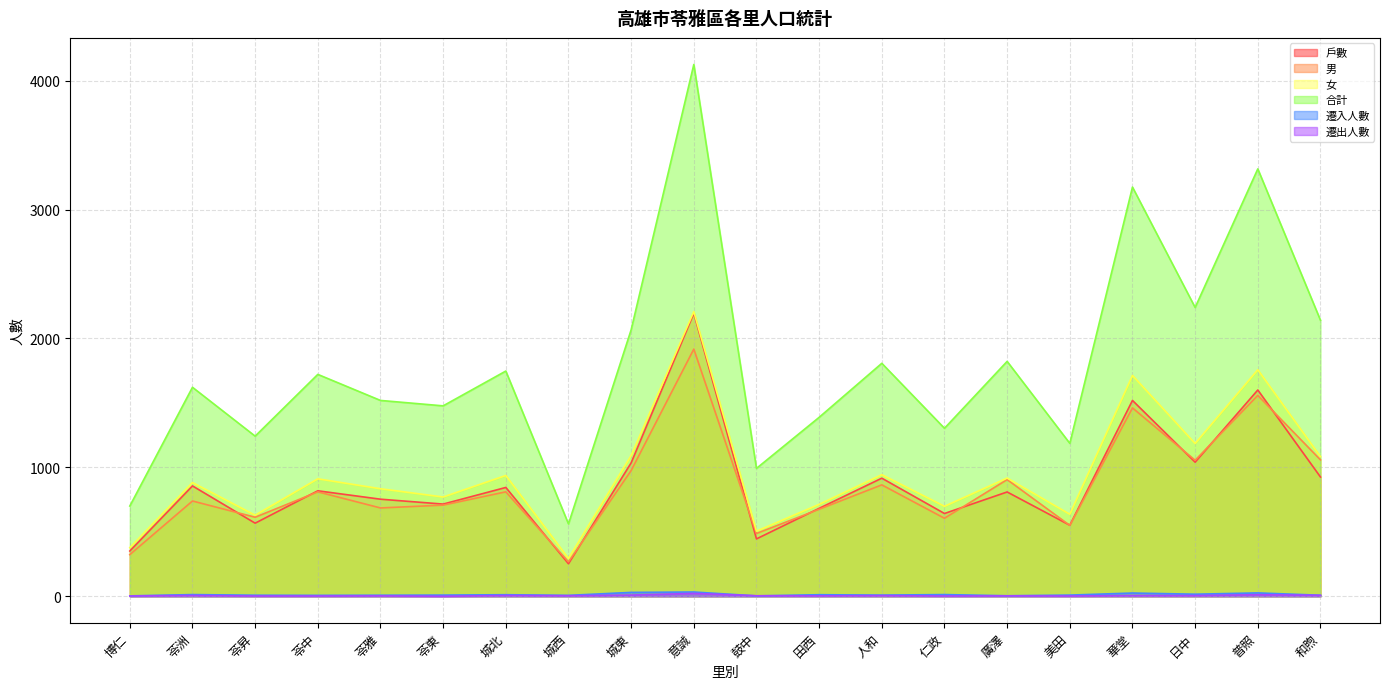

True or false: 戶數 and 遷出人數 cross at least once.

False